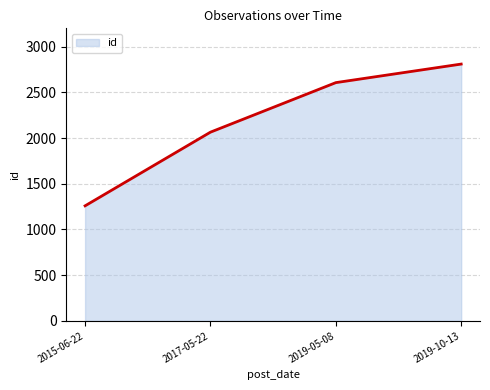

Reading left to right, list all the values displayed in this chart.

2015-06-22=1258	2017-05-22=2064	2019-05-08=2606	2019-10-13=2809